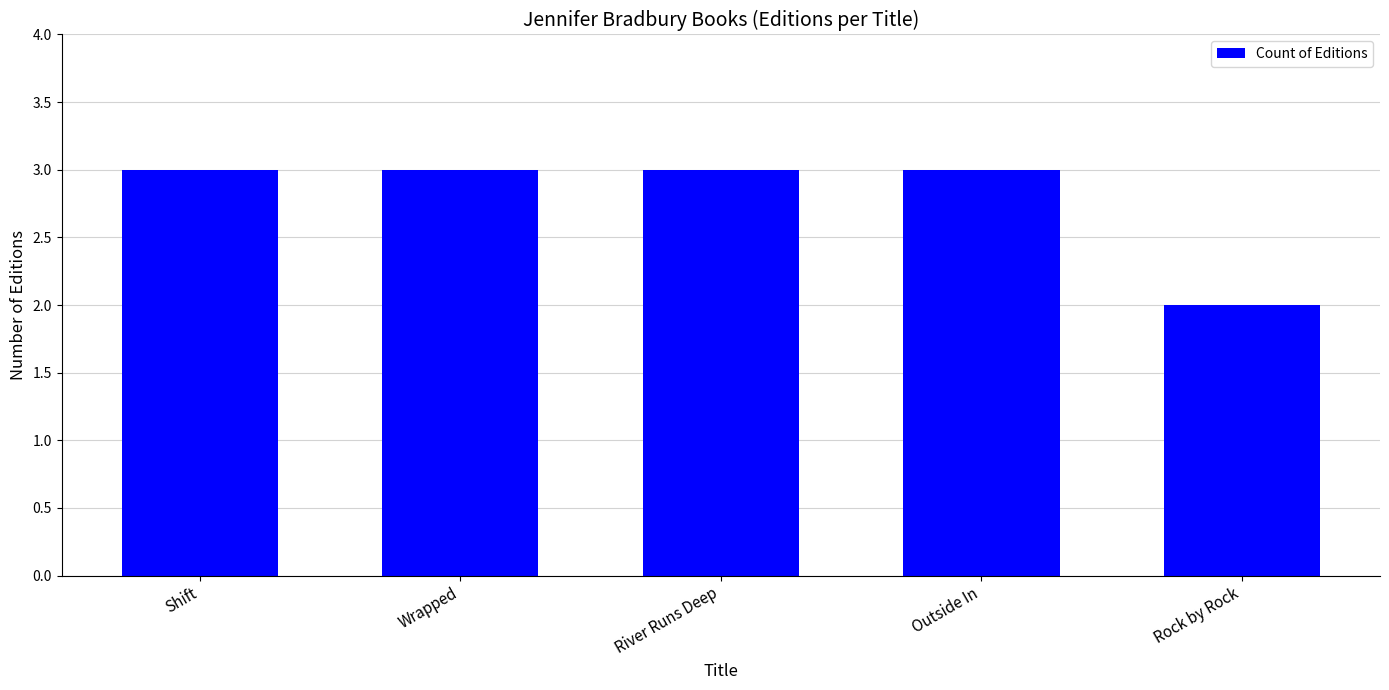

What is the label of the 1st bar from the right?

Rock by Rock